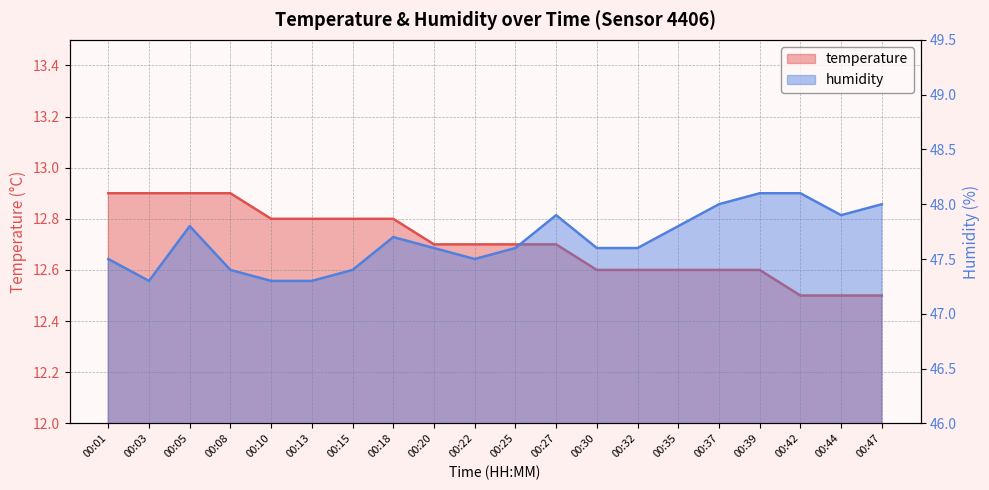

Which has a higher value, 00:01 or 00:18?

00:01